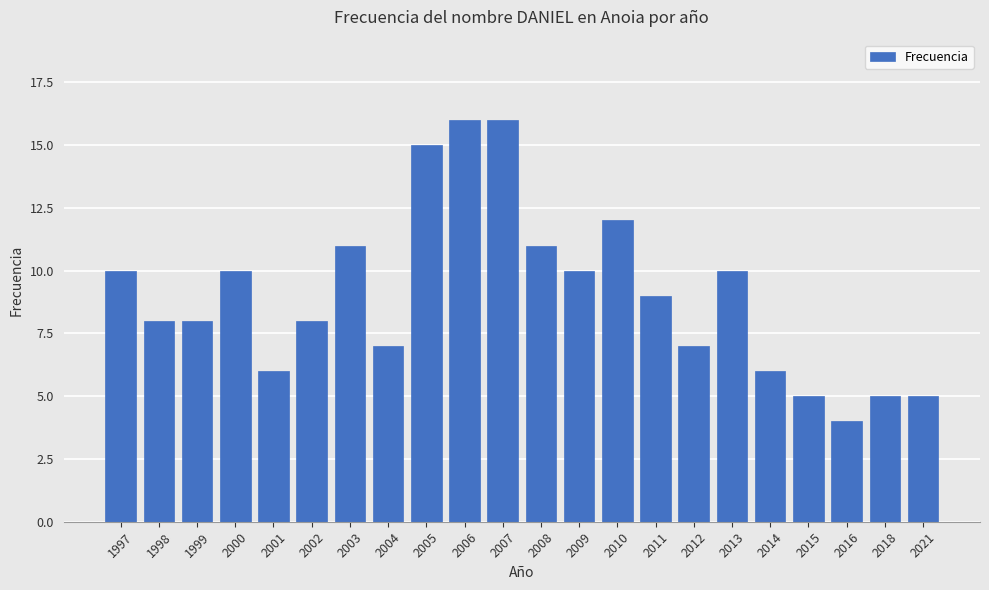

What is the sum of all values?

199